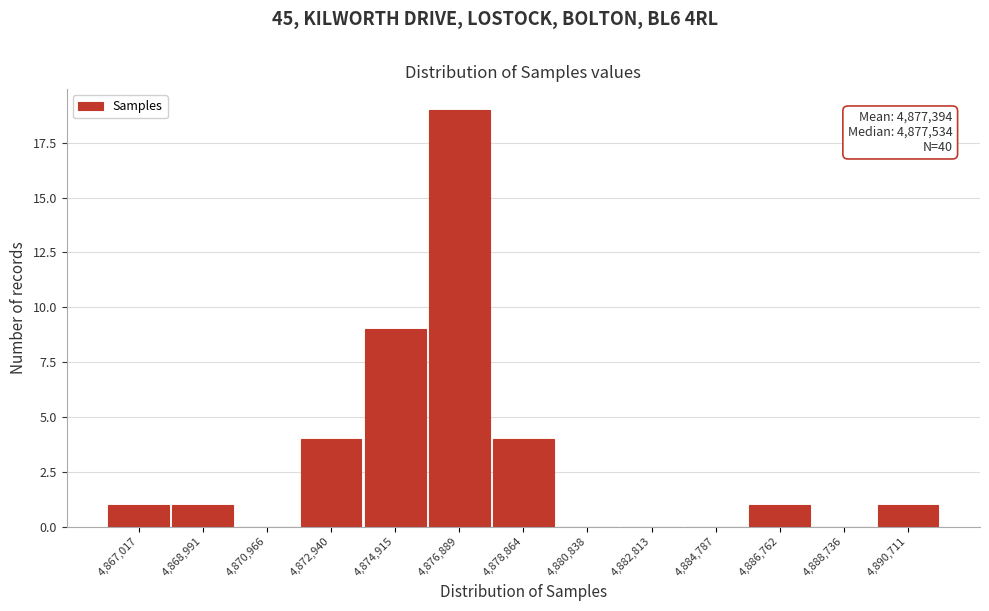

Reading right to left, list all the values displayed in this chart.

4,890,711=1	4,888,736=0	4,886,762=1	4,884,787=0	4,882,813=0	4,880,838=0	4,878,864=4	4,876,889=19	4,874,915=9	4,872,940=4	4,870,966=0	4,868,991=1	4,867,017=1